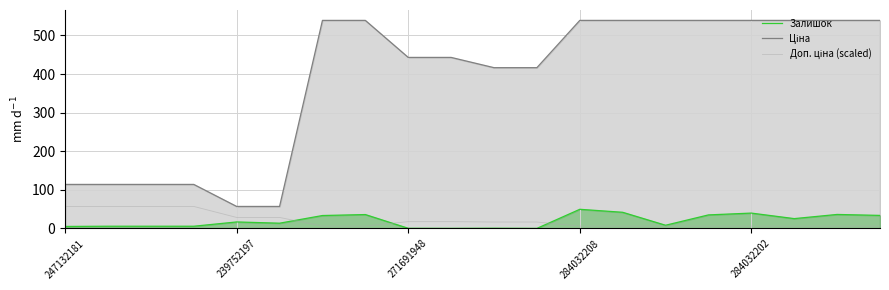

How many lines are shown in the chart?

3